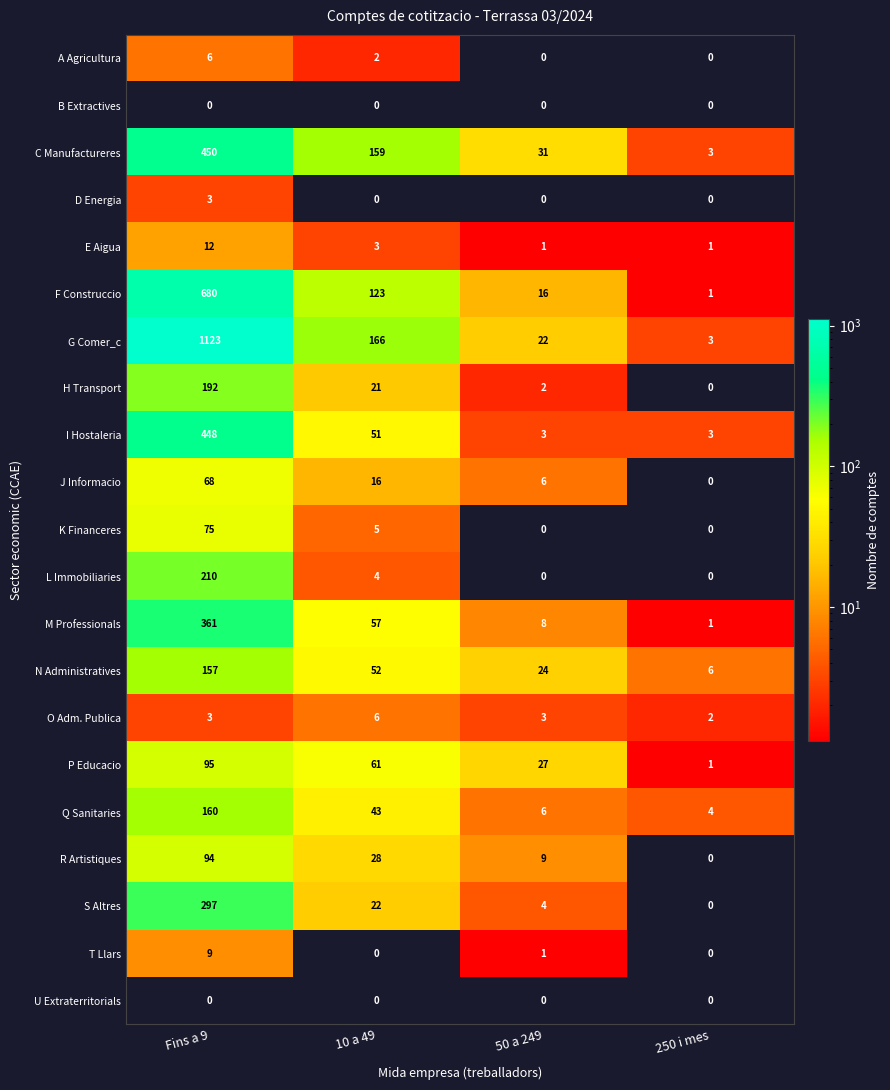

What is the difference between the highest and lowest values at 10 a 49?

166